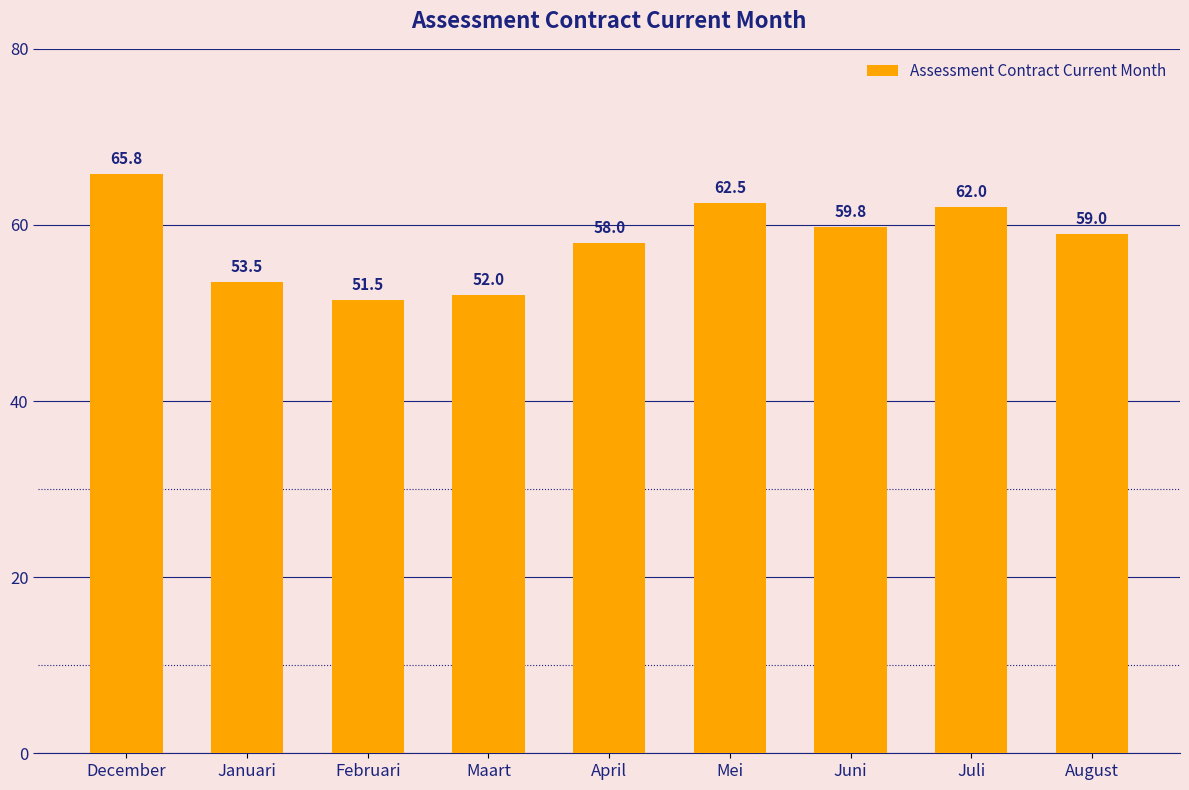

Which category has the highest value across all series?

December